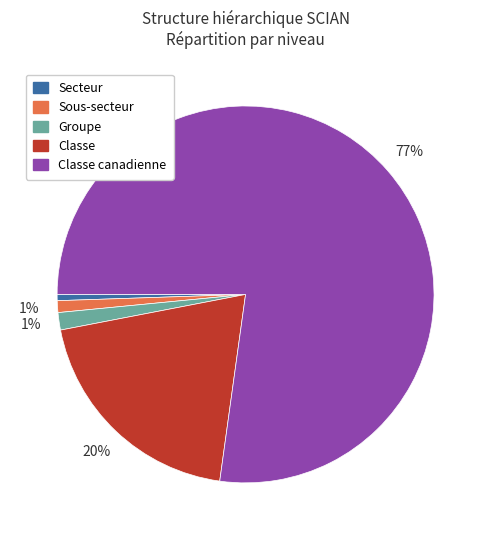

To the nearest percent, what is the average slice percentage?

20%